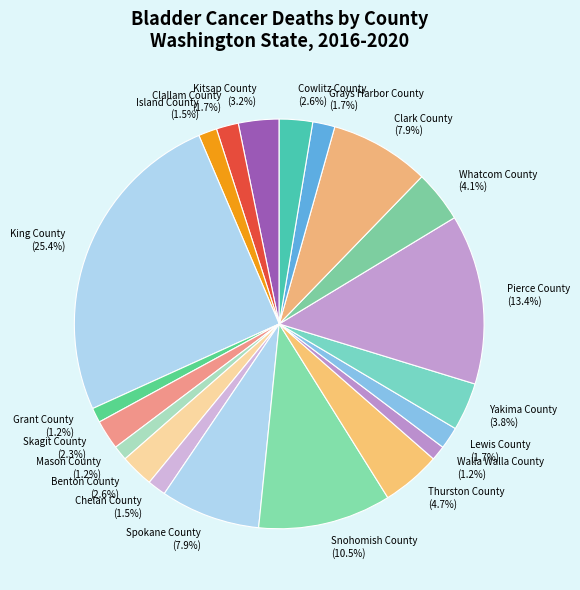

Count the number of slices in the pie.

20